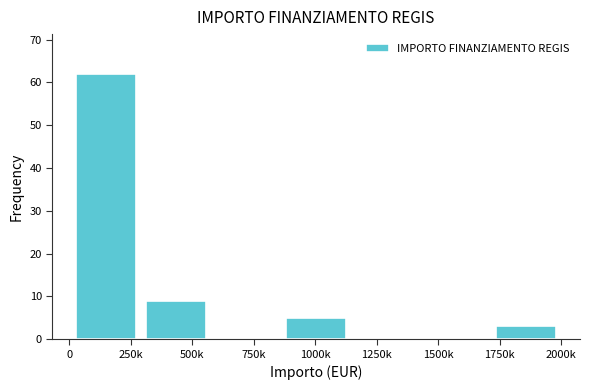

Reading left to right, list all the values displayed in this chart.

250k=62	500k=9	750k=0	1000k=5	1250k=0	1500k=0	1750k=3